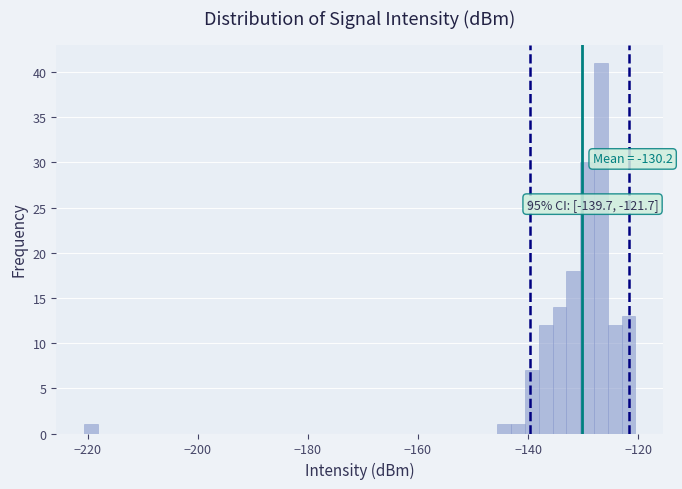

Around what value on the x-axis is the tallest bar? Give the approximate position of its centre, as read against the axis.

-126